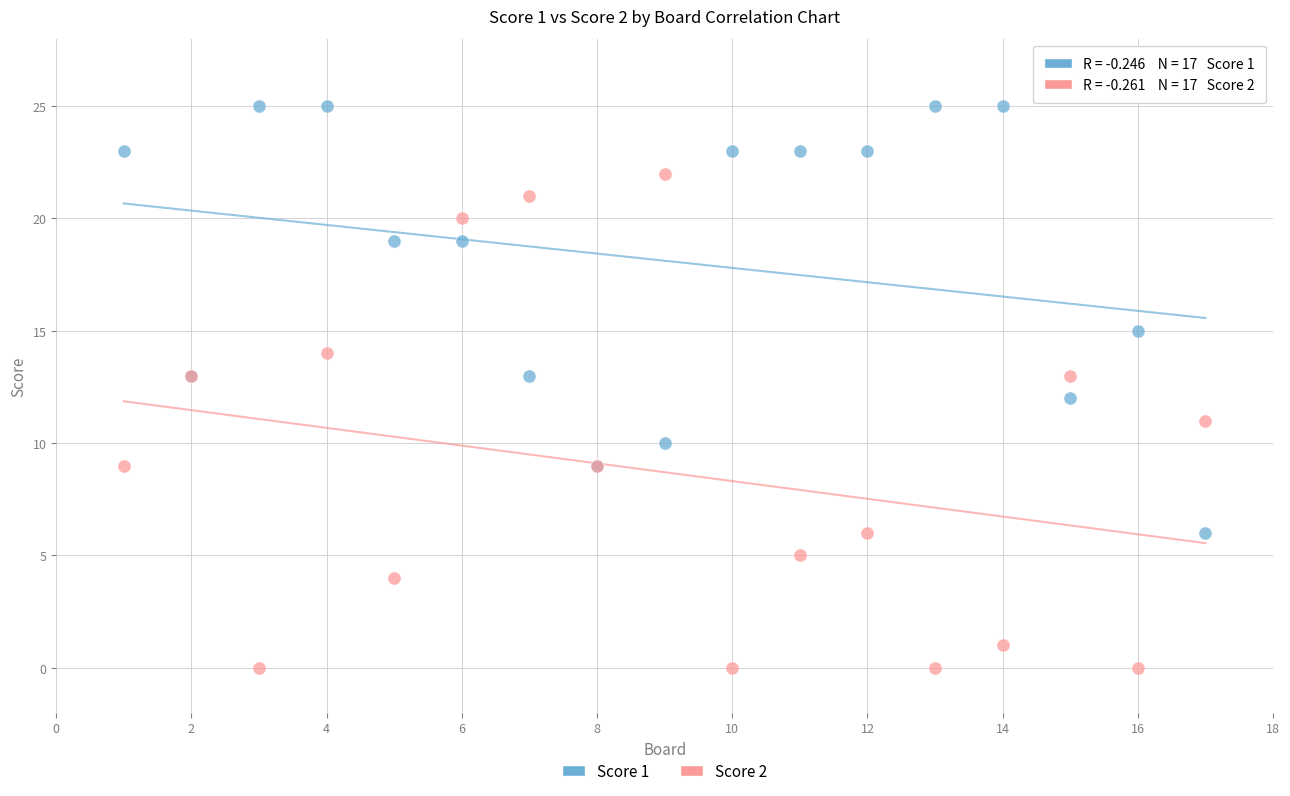

Which series has the widest spread of Y values?

Score 2